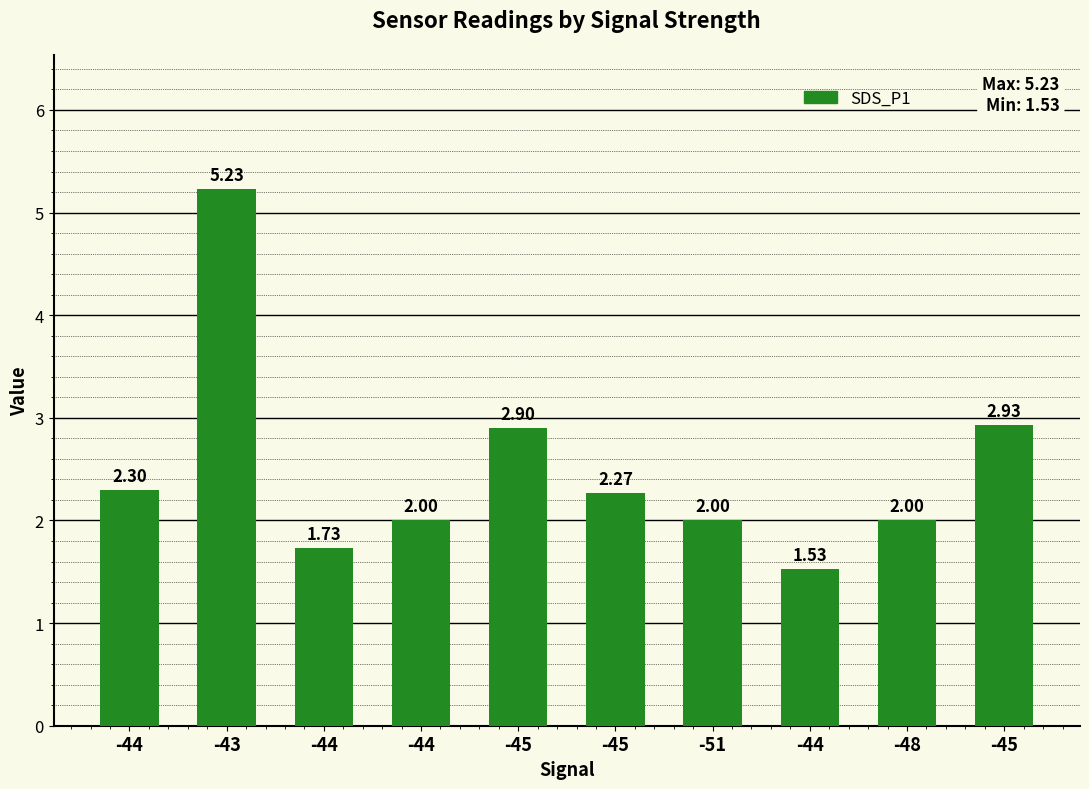

What is the label of the 6th bar from the left?

-45